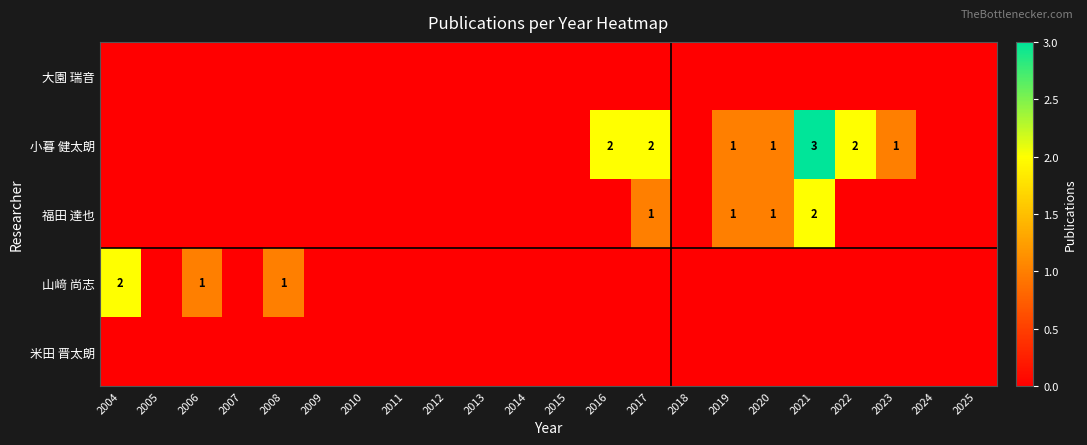

Count the number of categories in the chart.

22